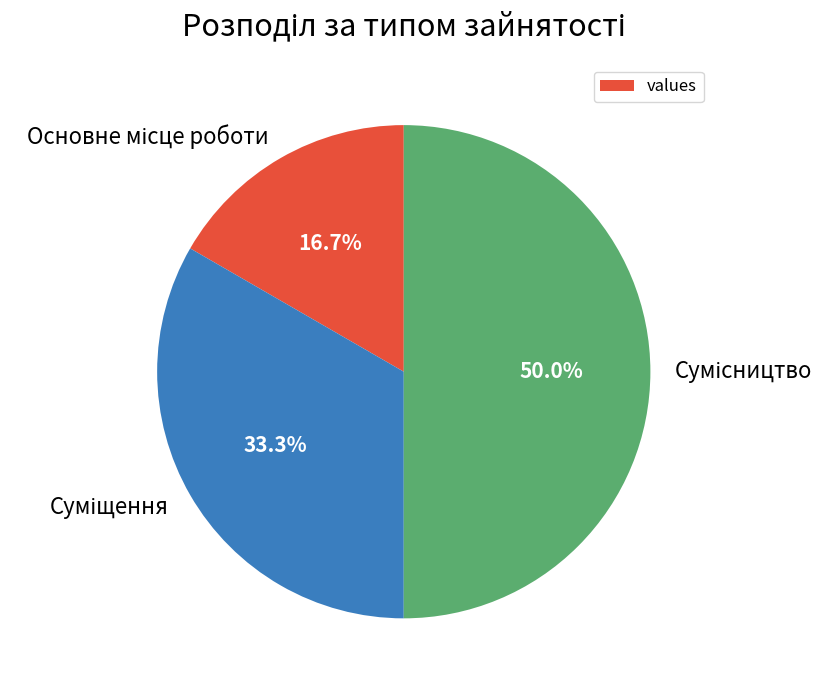

Which slice is the largest?

Сумісництво